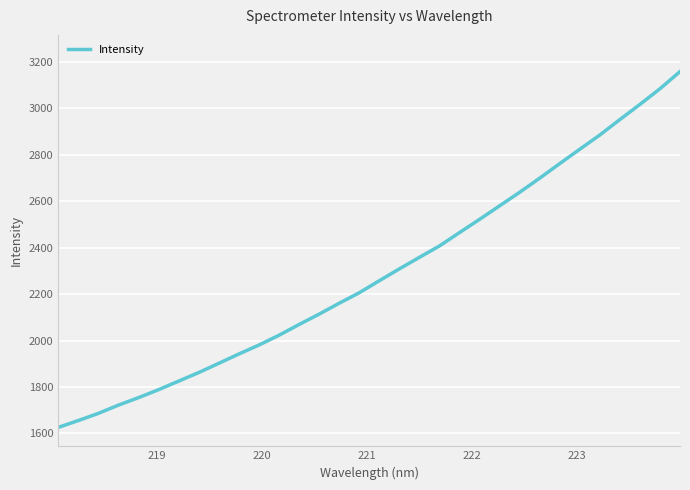

What is the smallest value displayed?

1626.1